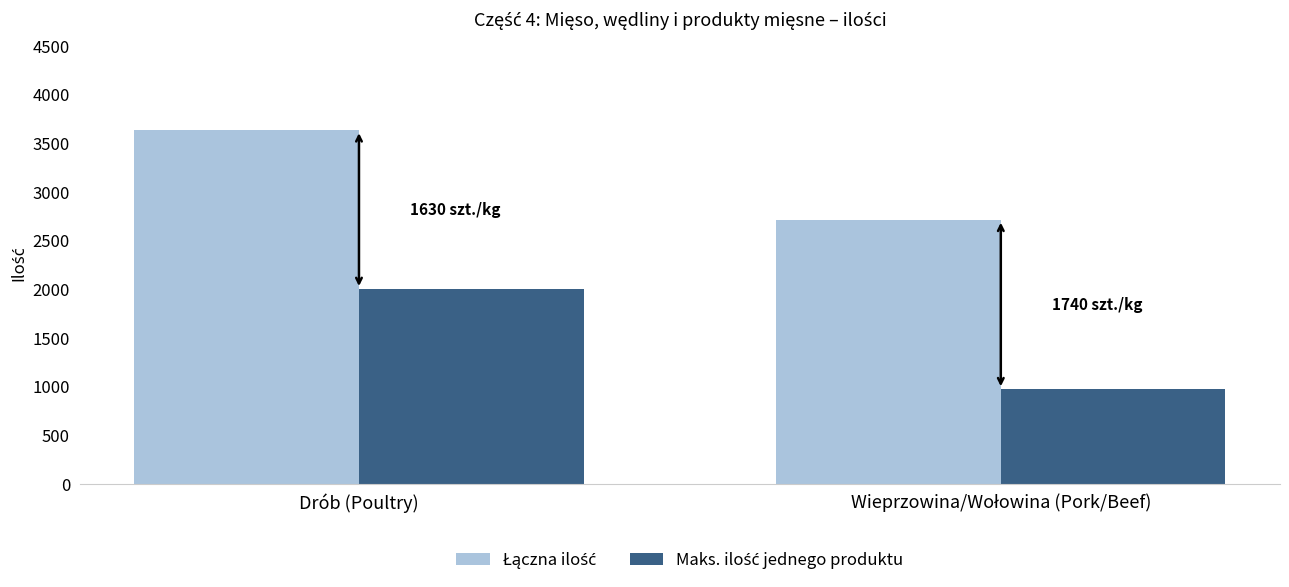

At which category is the sum across all series the highest?

Drób (Poultry)